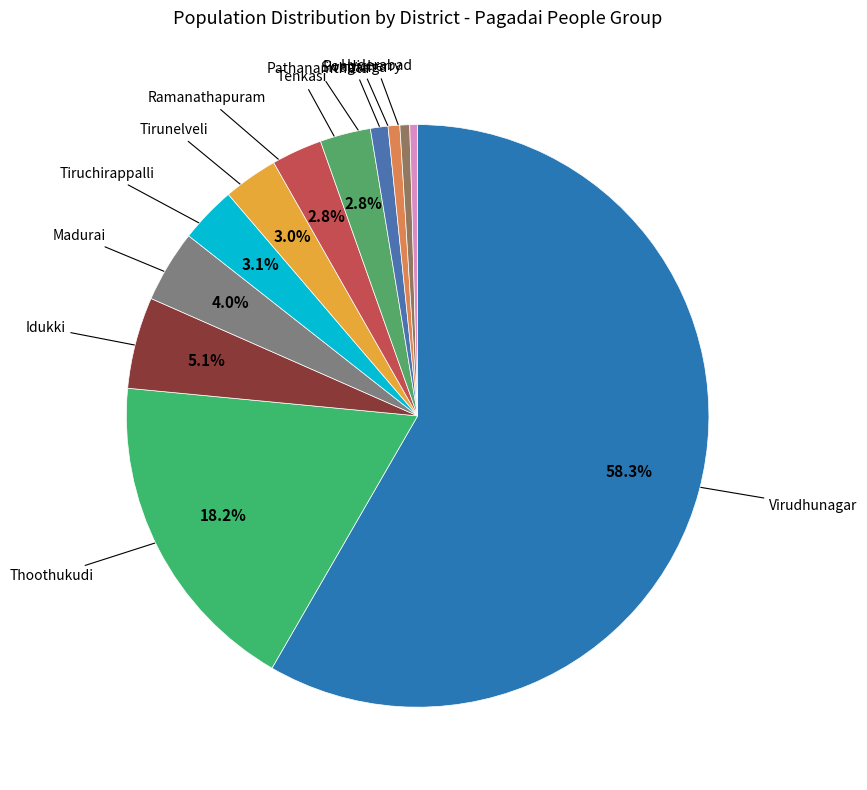

What is the largest slice in the pie chart?

Virudhunagar